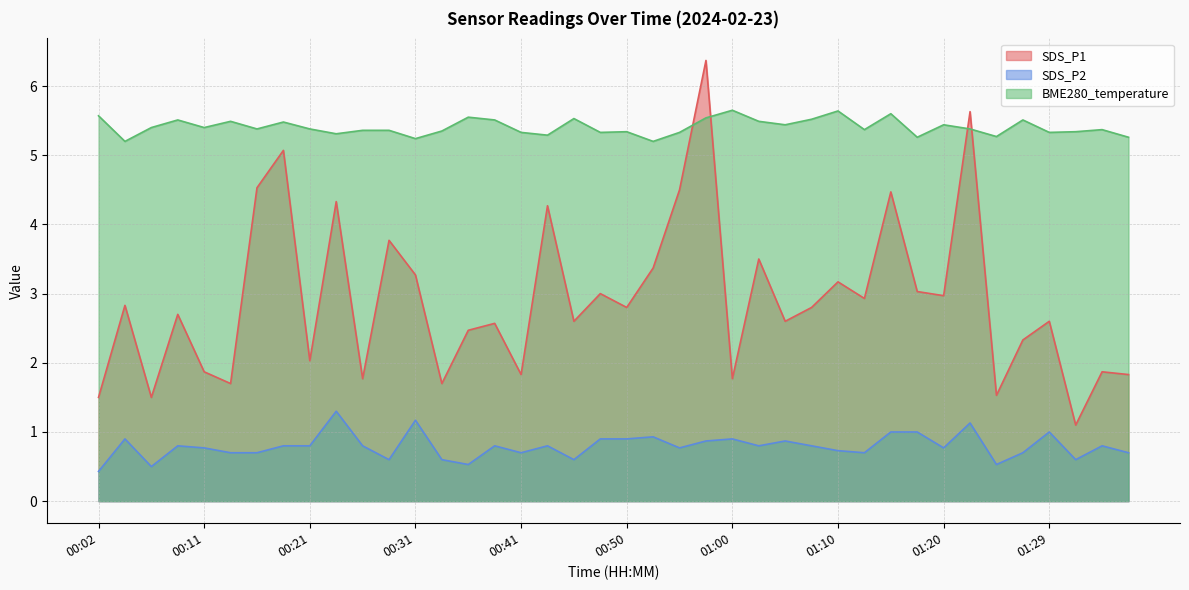

What position from the left is 01:12?

30